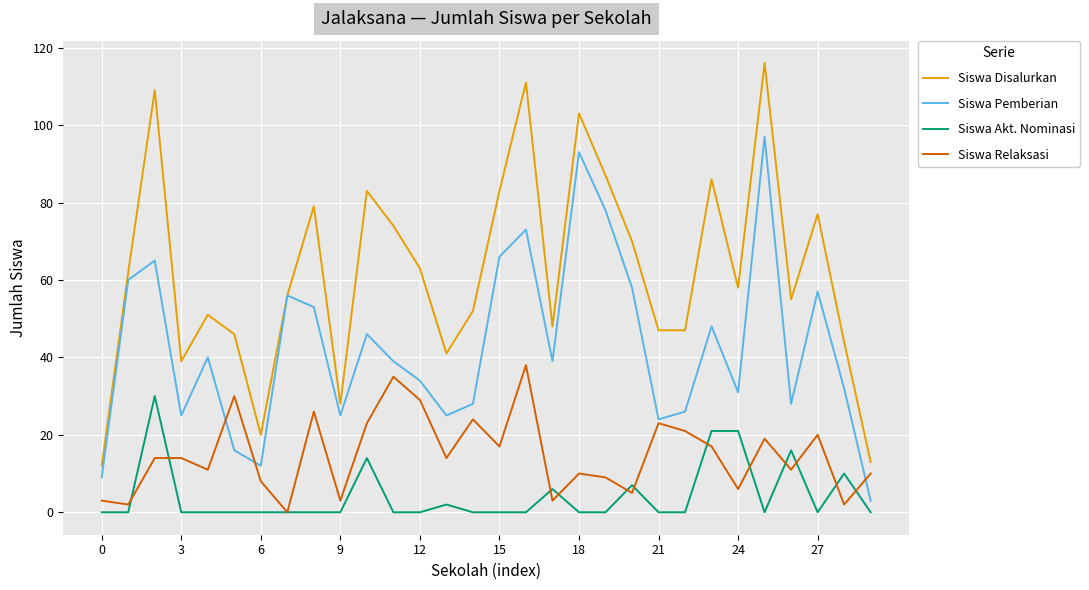

Which series has the largest total across all categories?

Siswa Disalurkan